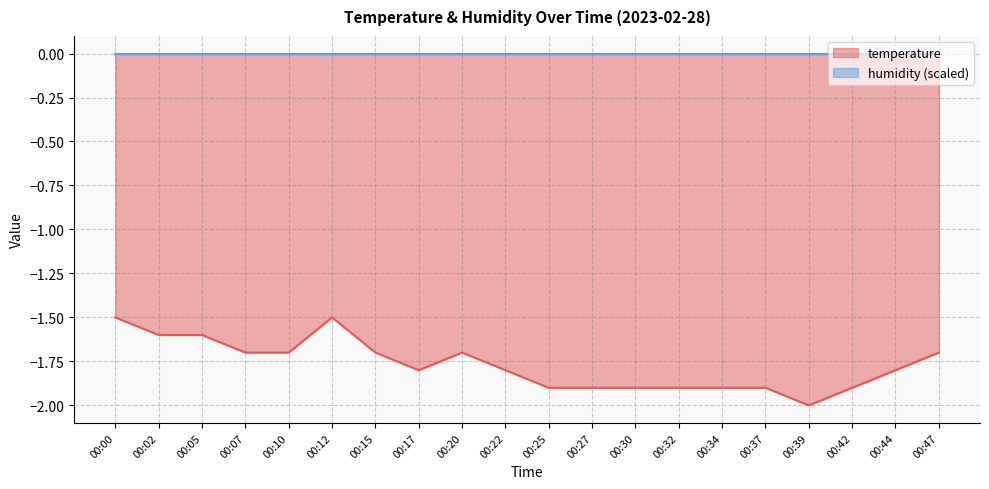

At which label is the value closest to -1?

00:00